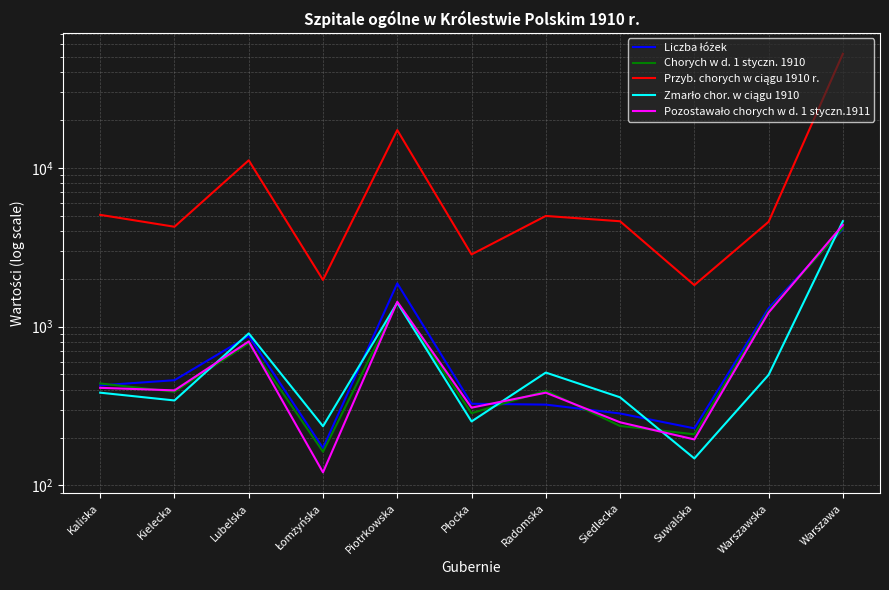

What is the smallest value displayed?

121